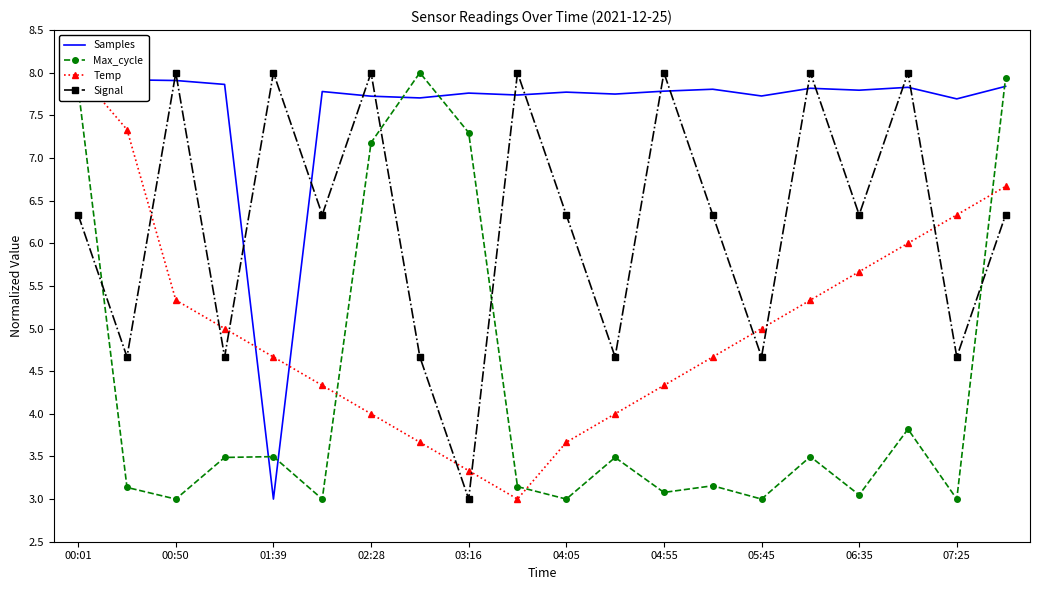

What is the average value of the Signal series?

6.2